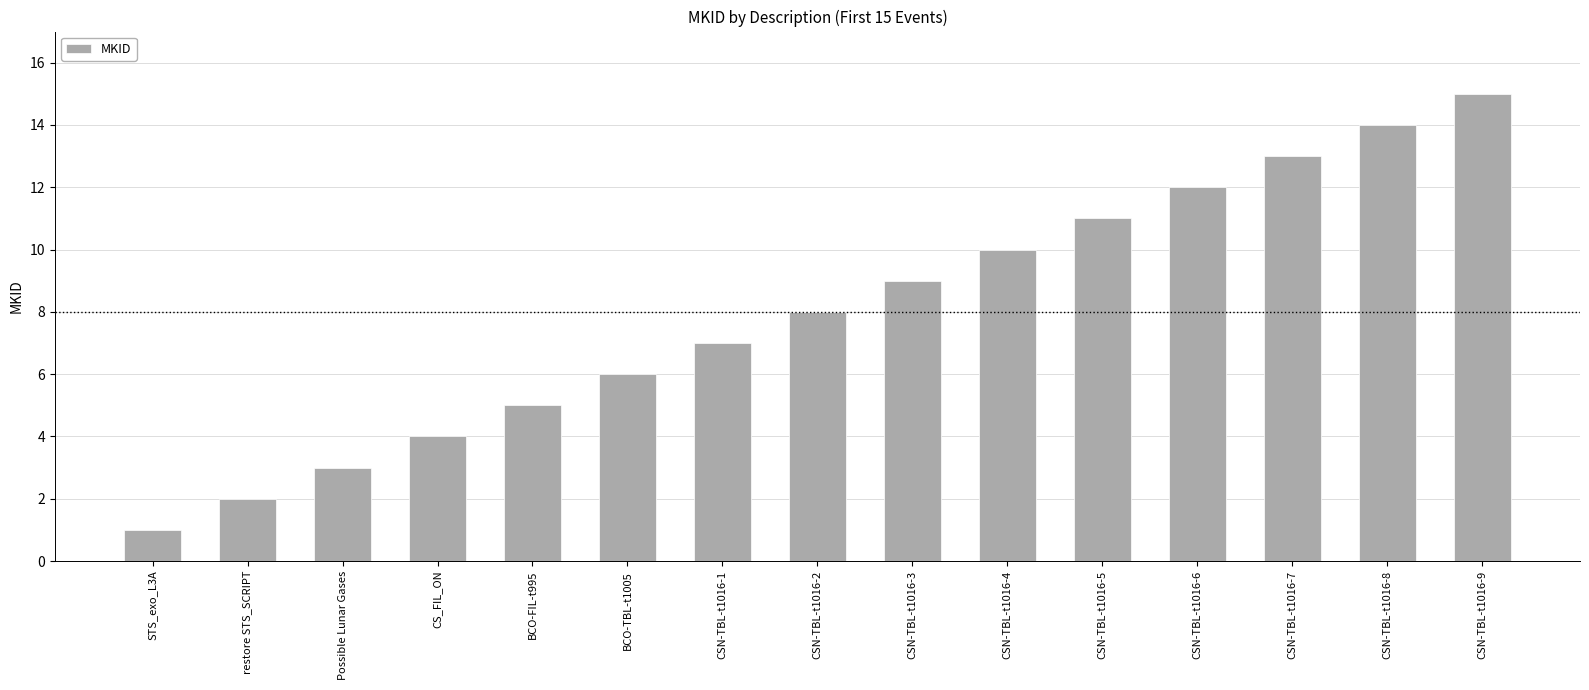

Which label corresponds to the smallest value in the chart?

STS_exo_L3A